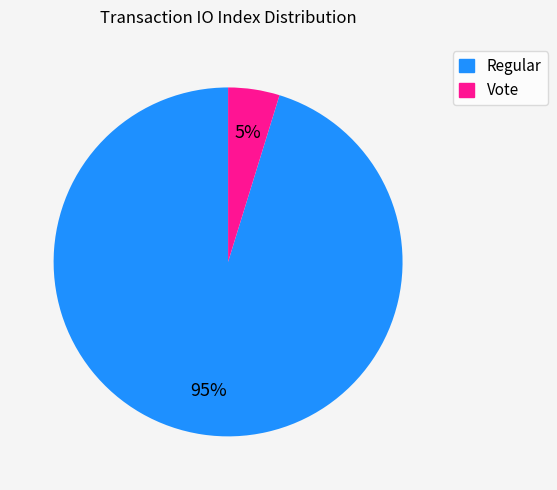

Does Regular account for over 50% of the chart?

Yes